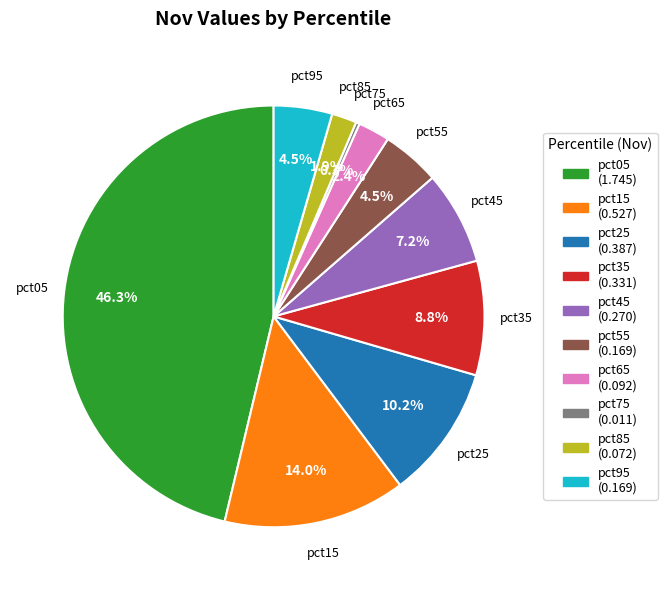

Between pct25 (0.387) and pct65 (0.092), which is larger?

pct25 (0.387)